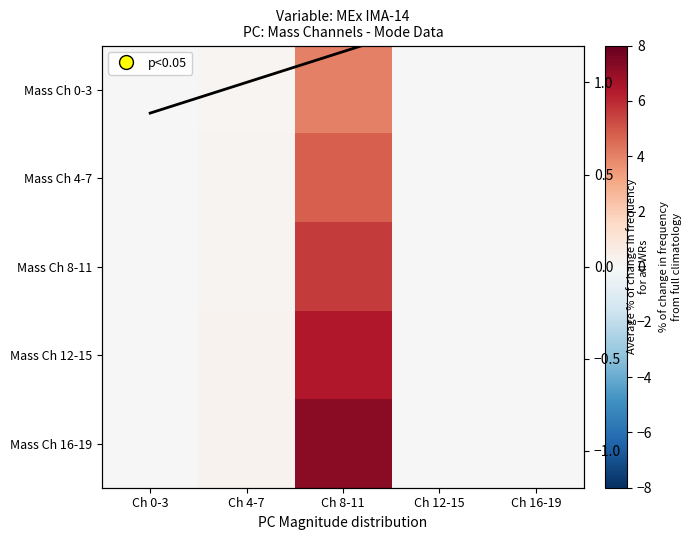

Which series has the largest range (max minus min)?

Mass Ch 16-19